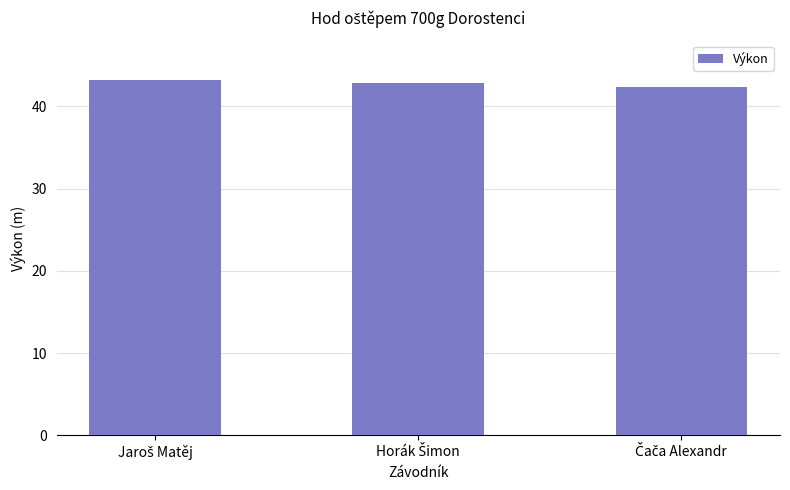

Reading right to left, transcribe all the data shown in this chart.

42.3	42.8	43.2